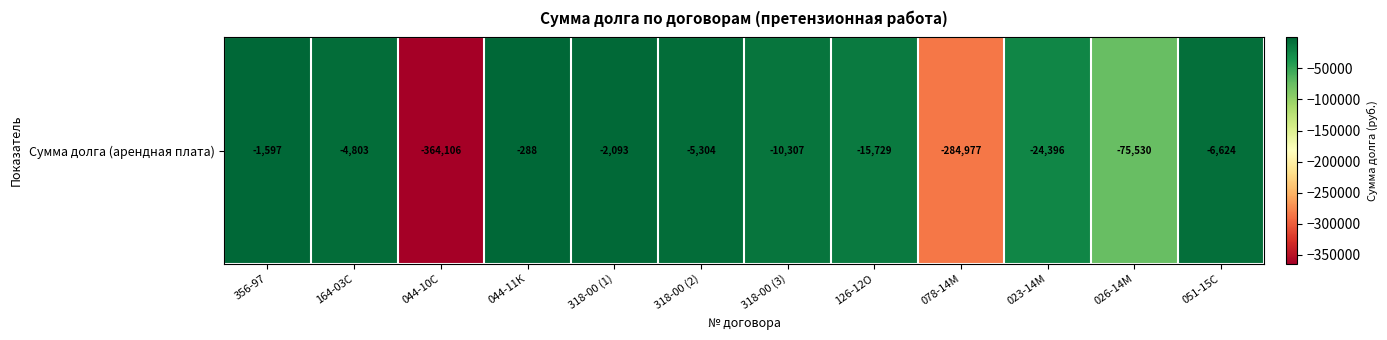

What is the difference between the second highest and second lowest values?

283380.5